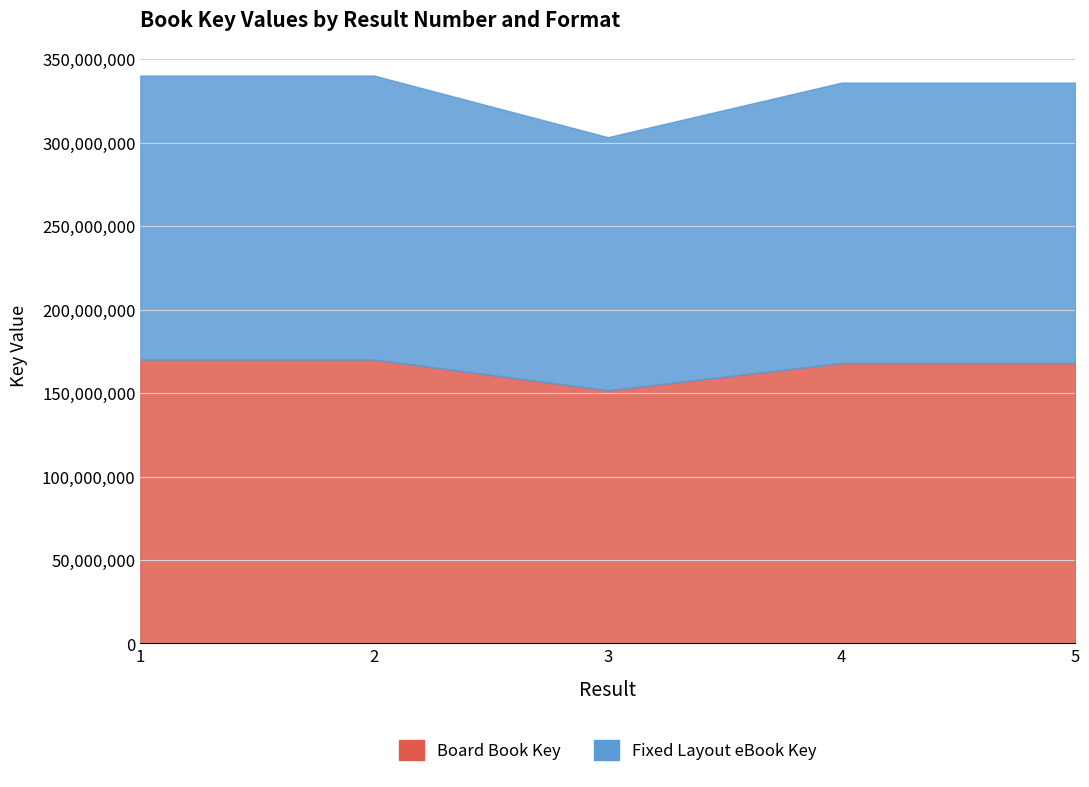

What are all the series names shown in the legend?

Board Book Key, Fixed Layout eBook Key